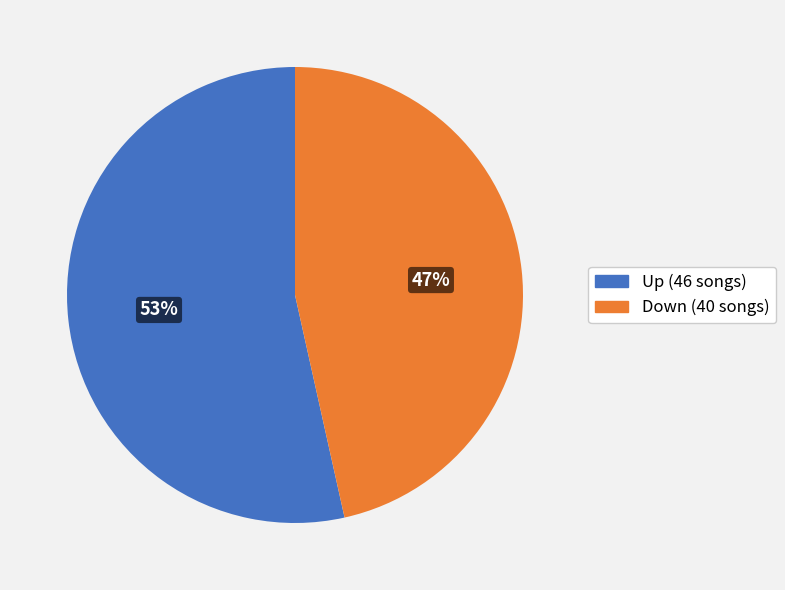

Does any single category account for the majority?

Yes